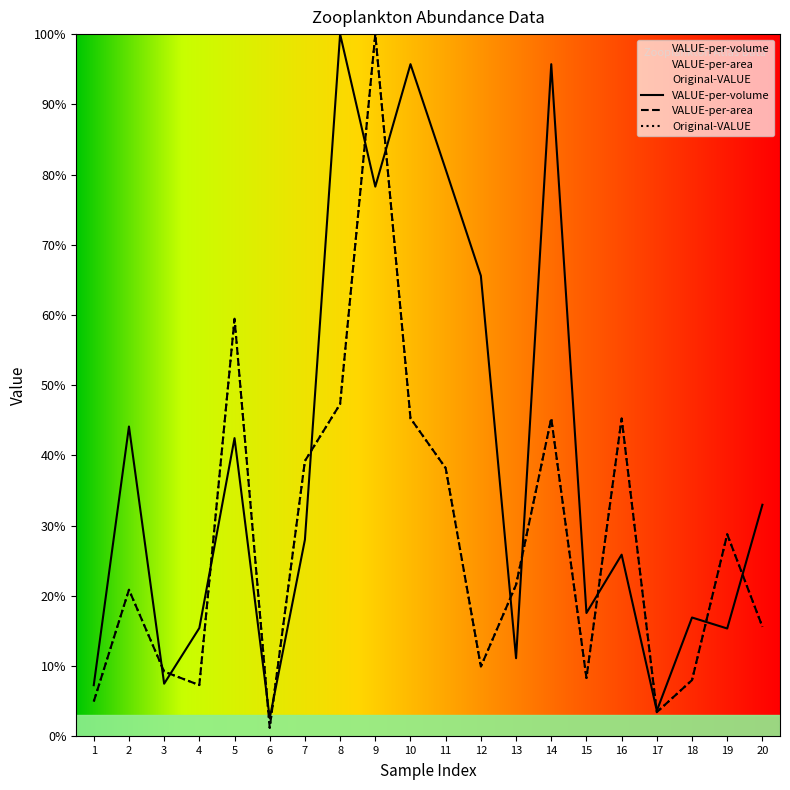

What is the spread (max minus min) of values at 9?

21.7